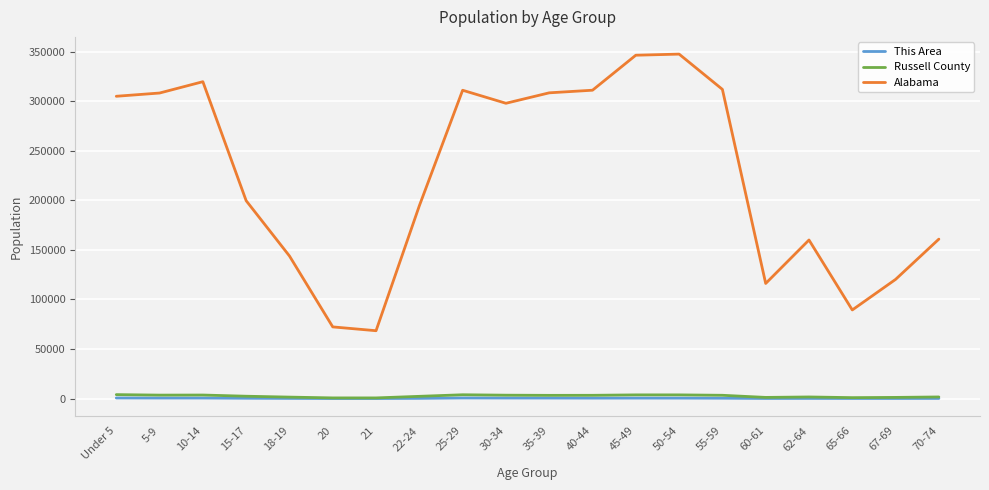

Is it true that Russell County equals 1647 at 62-64?

True